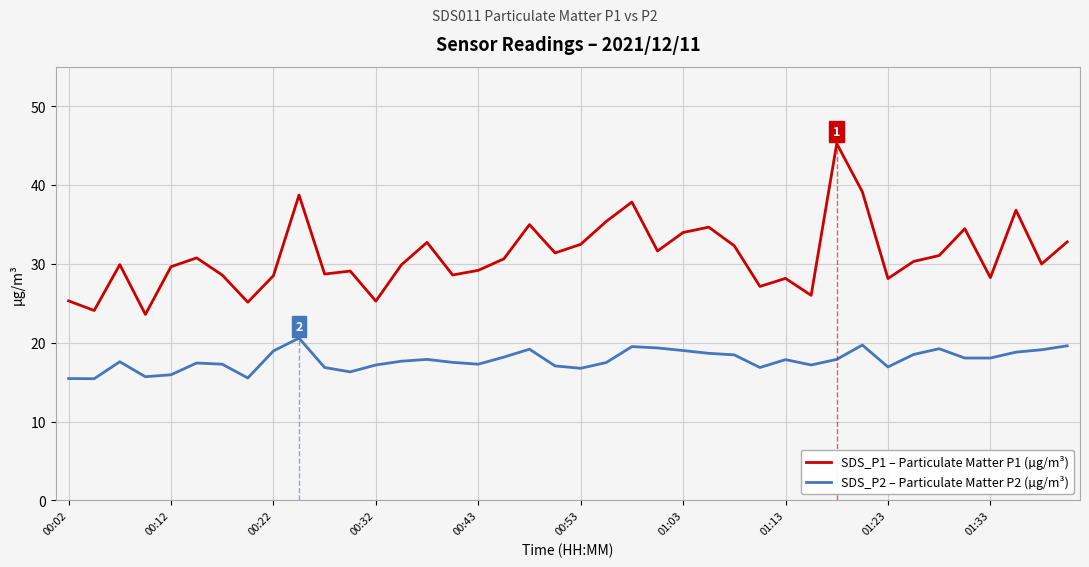

What is the smallest value displayed?

15.4